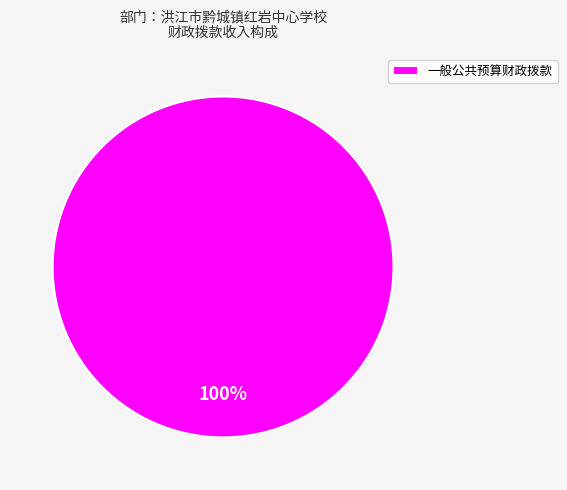

Is 一般公共预算财政拨款 the majority of the pie?

Yes